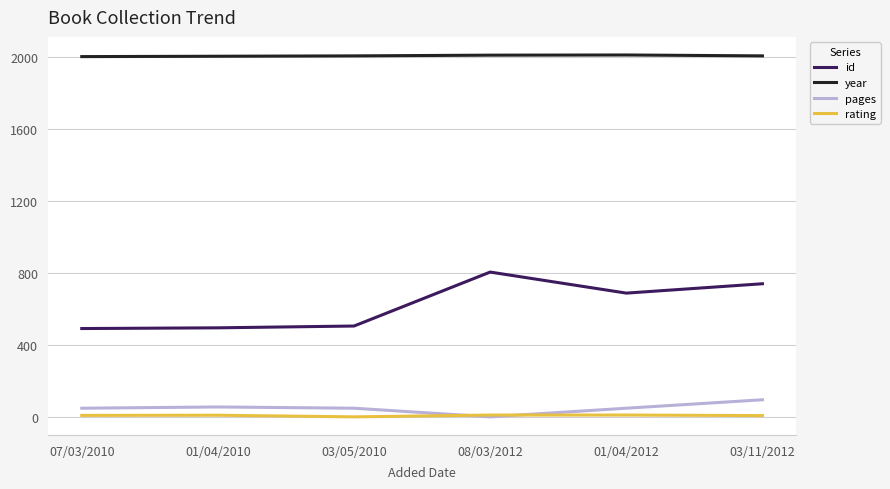

What is the sum of all year values?

12045